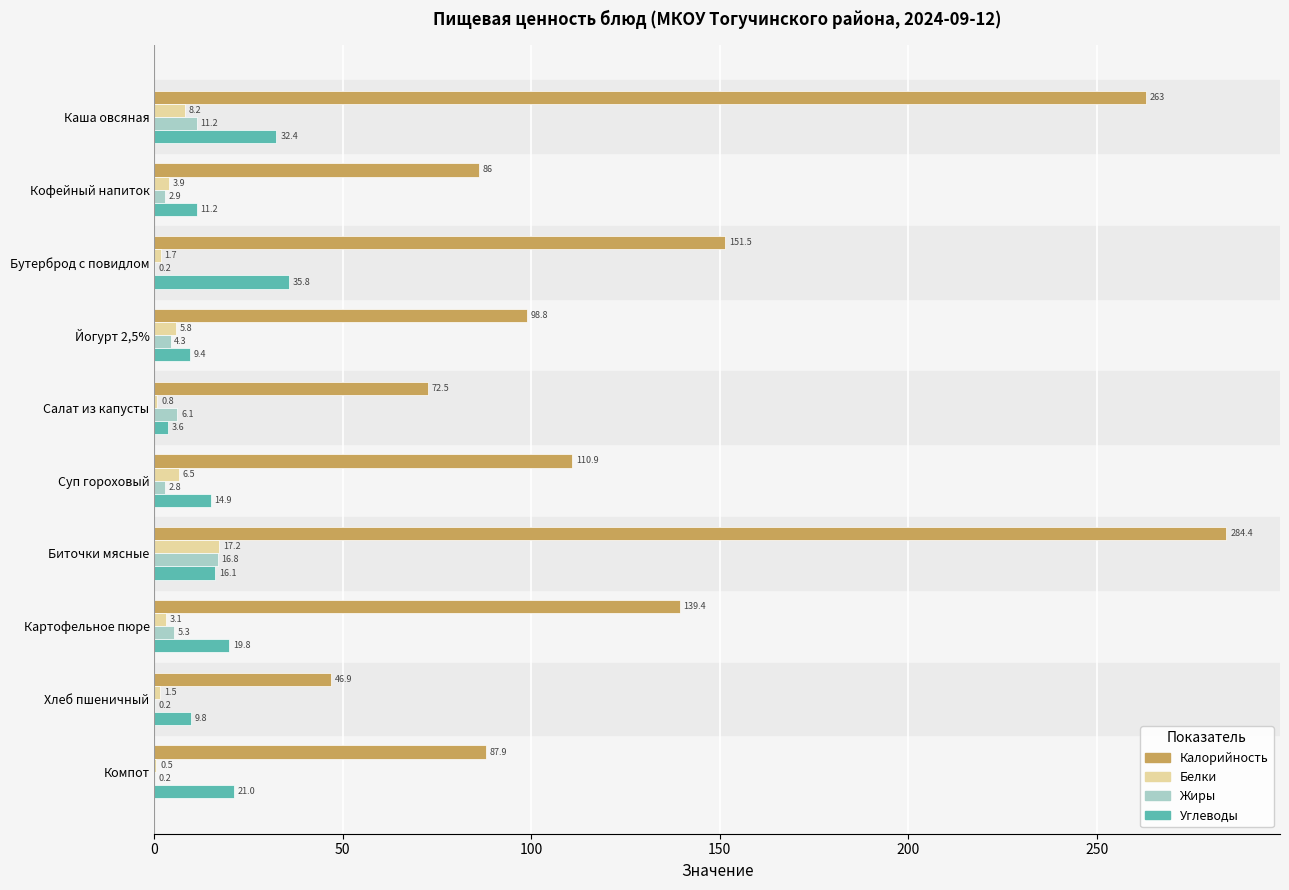

Which series has the largest total across all categories?

Калорийность